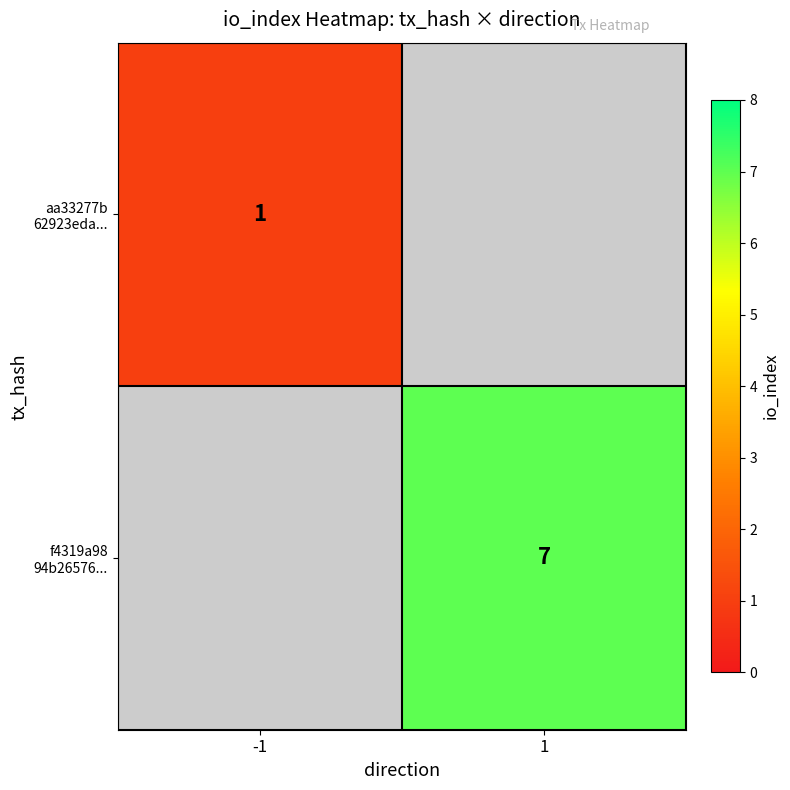

What is the maximum value shown in the chart?

7.0